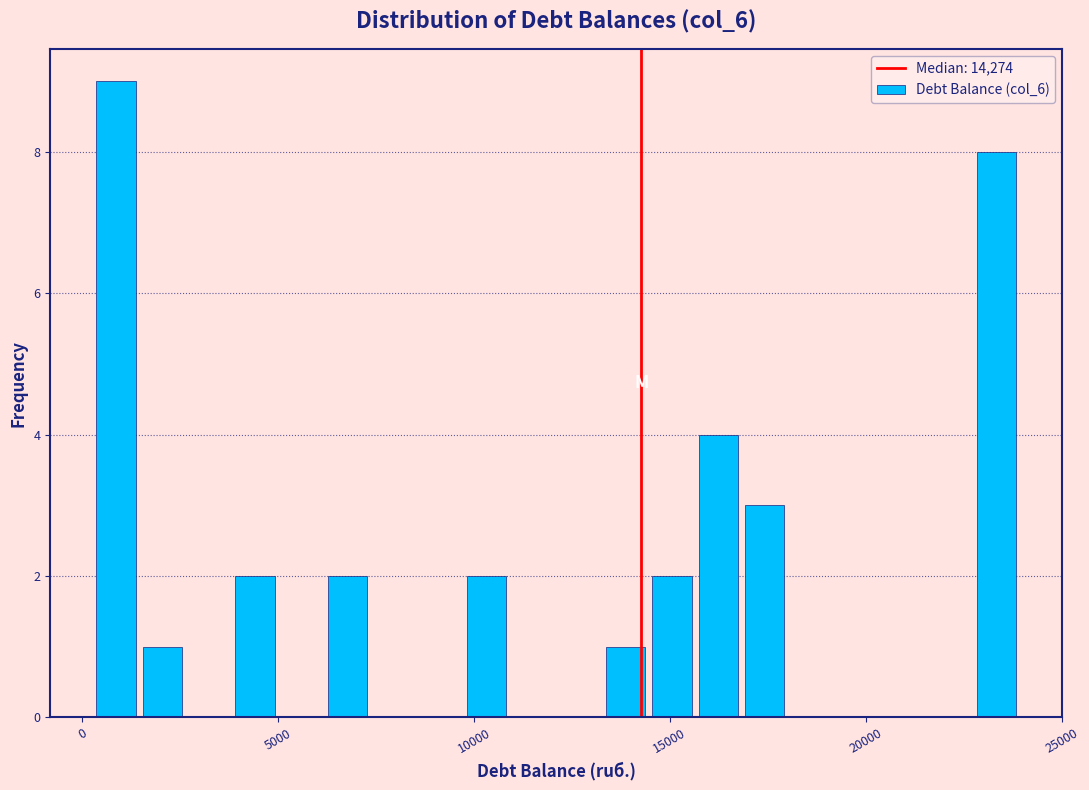

Around what value on the x-axis is the tallest bar? Give the approximate position of its centre, as read against the axis.

1000